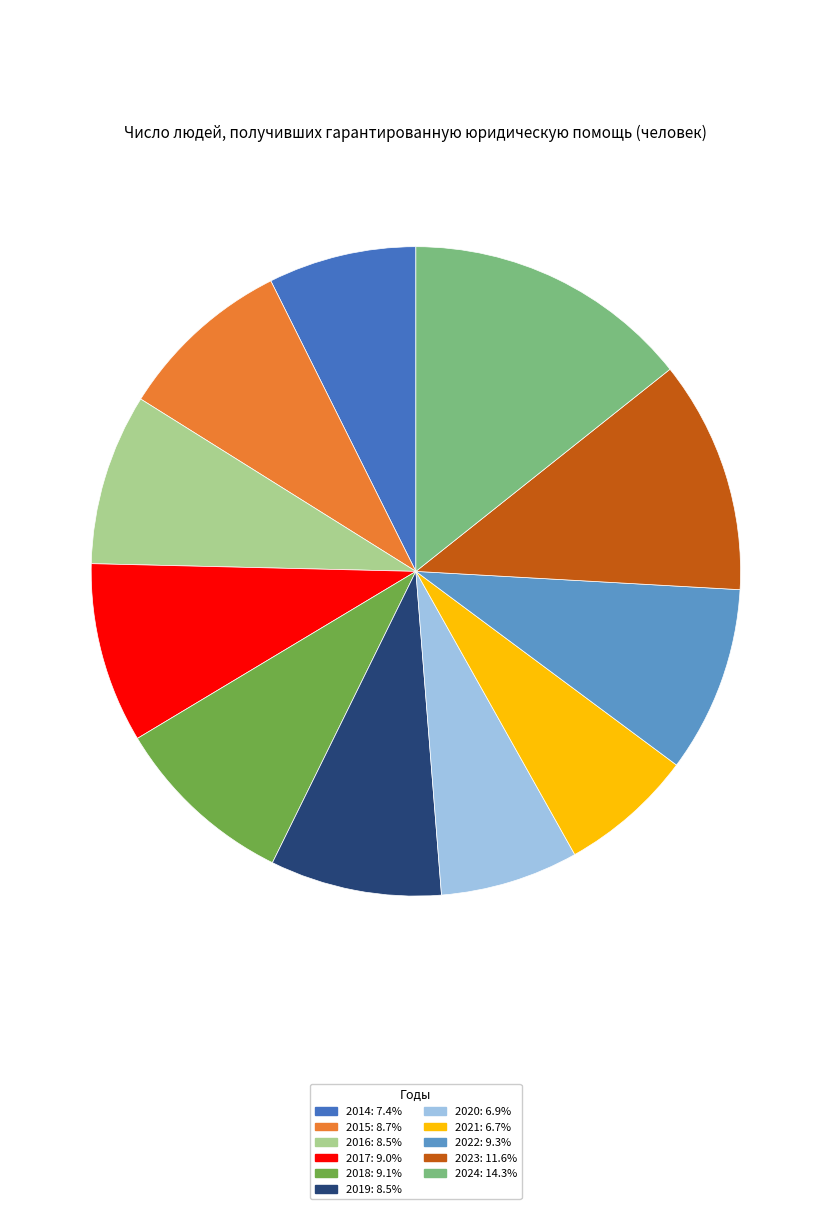

Does any single category account for the majority?

No